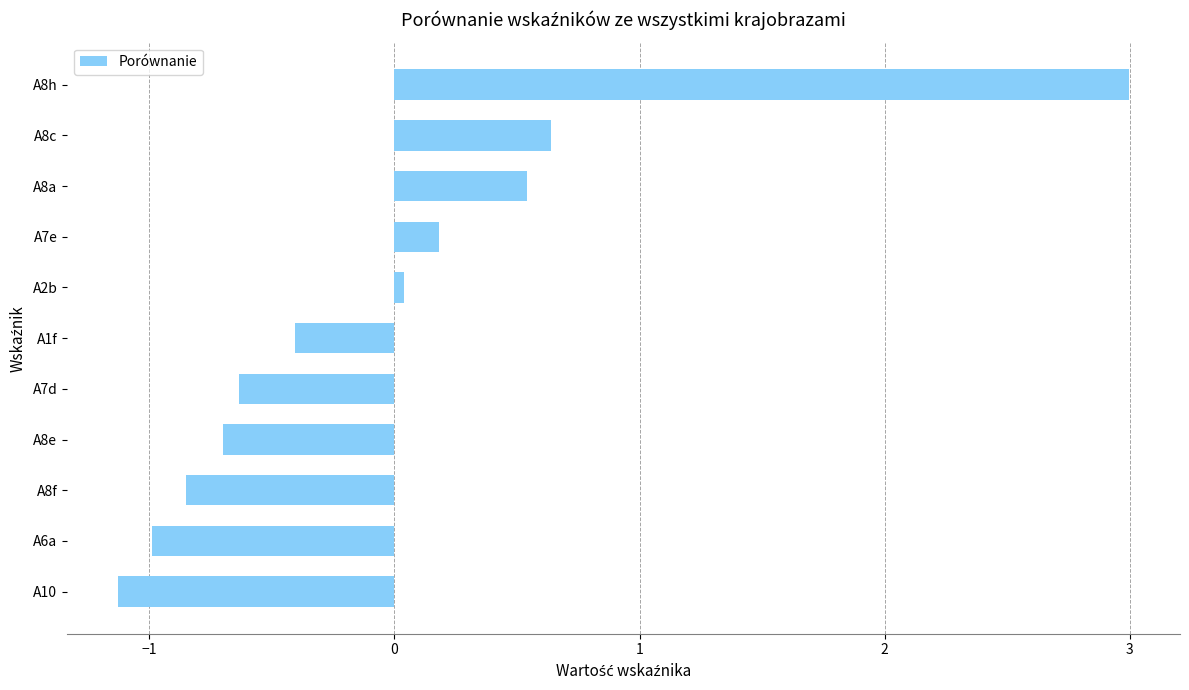

The chart shows a value of 0.2 at A7e. True or false?

True